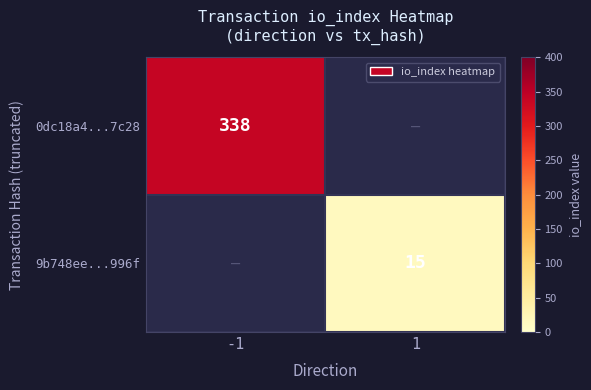

True or false: 9b748ee...996f has a value of 24.9 at 1.

False